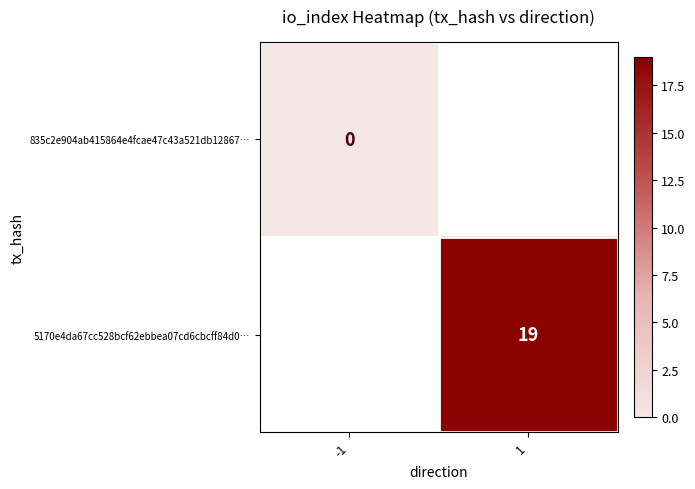

True or false: 5170e4da67cc528bcf62ebbea07cd6cbcff84d0… has a value of 19 at 1.

True